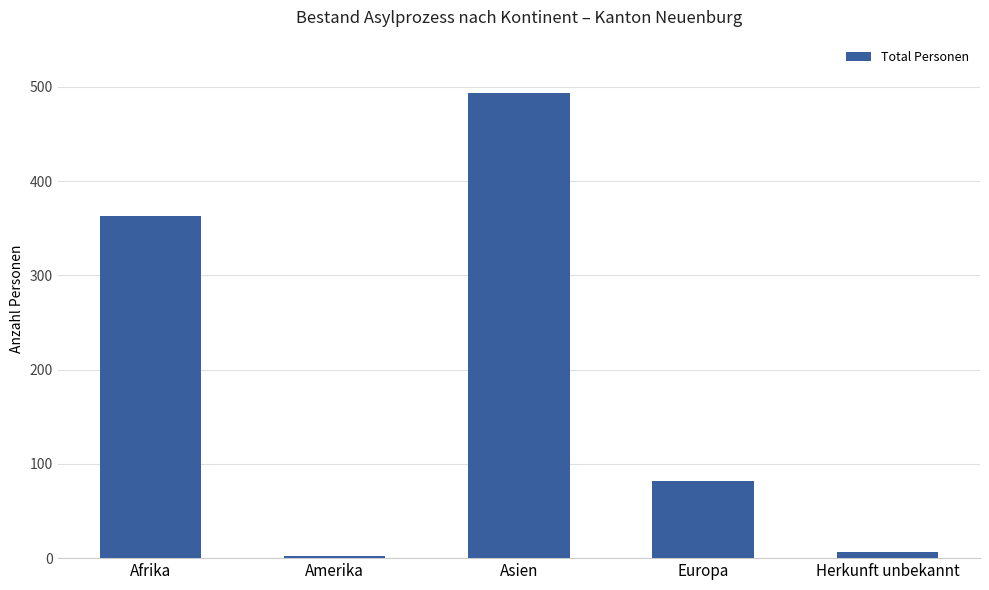

What is the label of the 3rd bar from the left?

Asien